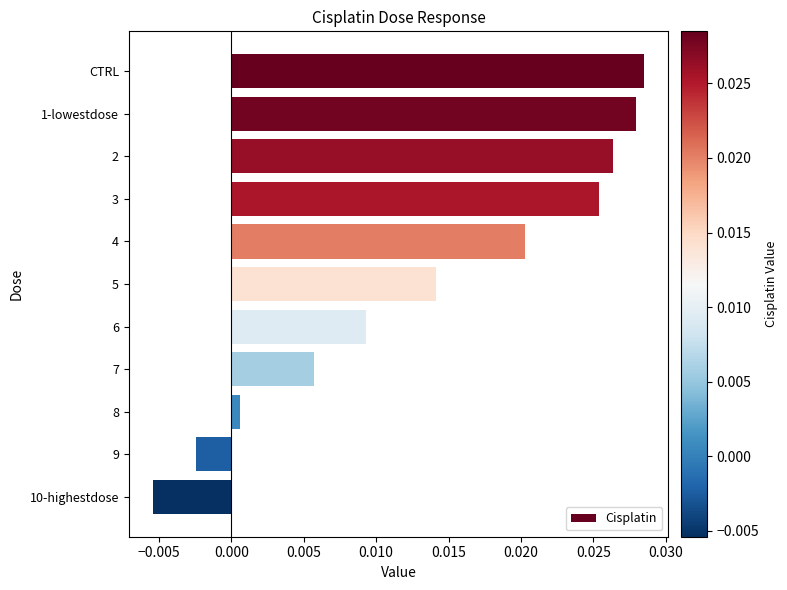

Rank the categories by value from highest to lowest.

CTRL, 1-lowestdose, 2, 3, 4, 5, 6, 7, 8, 9, 10-highestdose